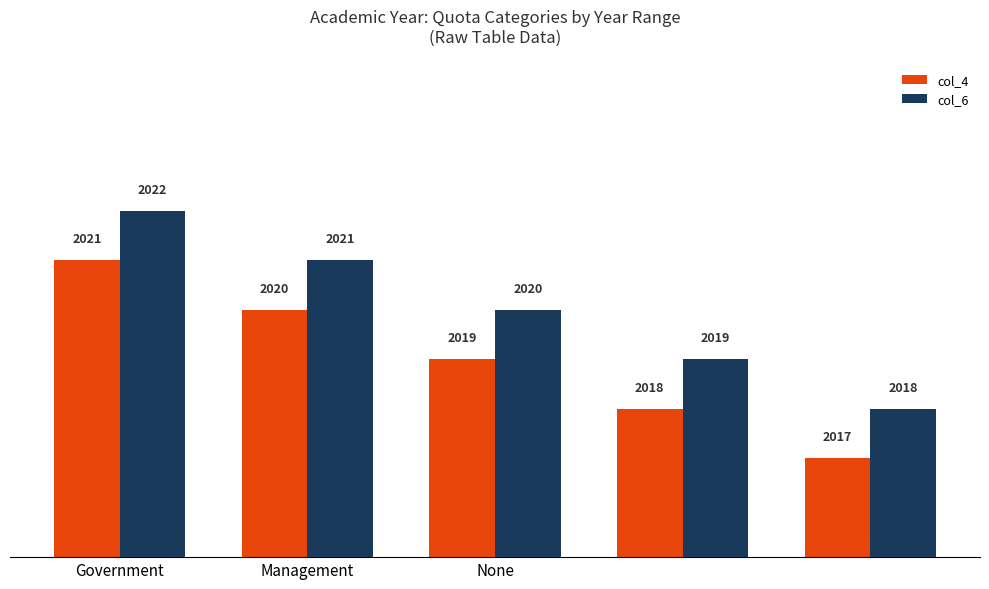

What is the difference between the maximum and minimum values in the col_6 series?

4